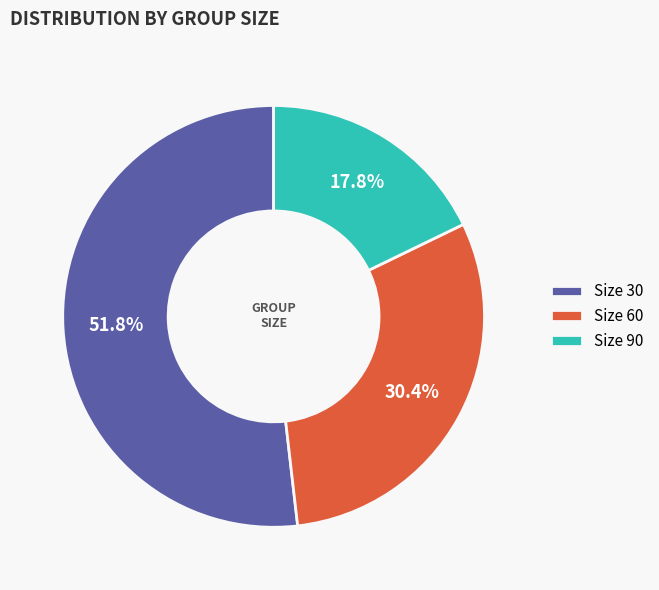

Which slice is the smallest?

Size 90